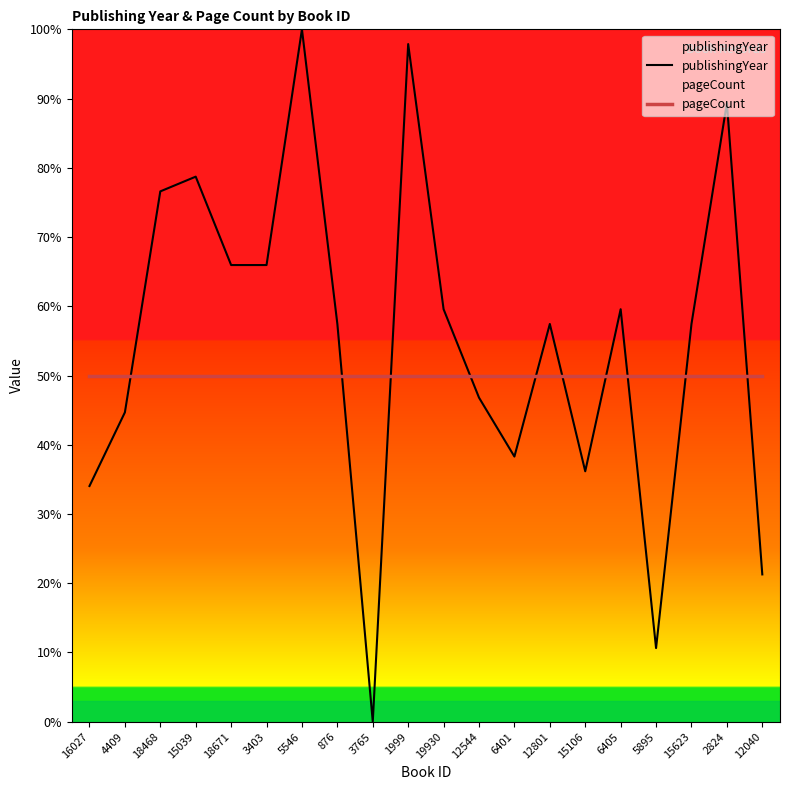

At which category does the chart reach its peak across all series?

5546